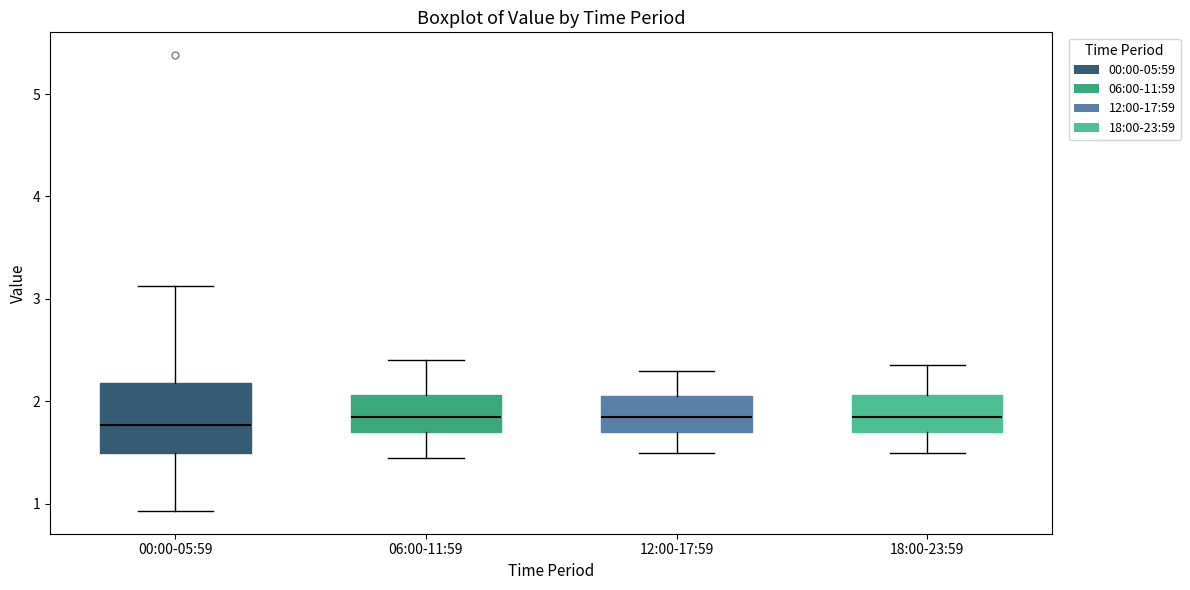

Comparing the boxes themselves (not the whiskers), which one is the tallest?

00:00-05:59